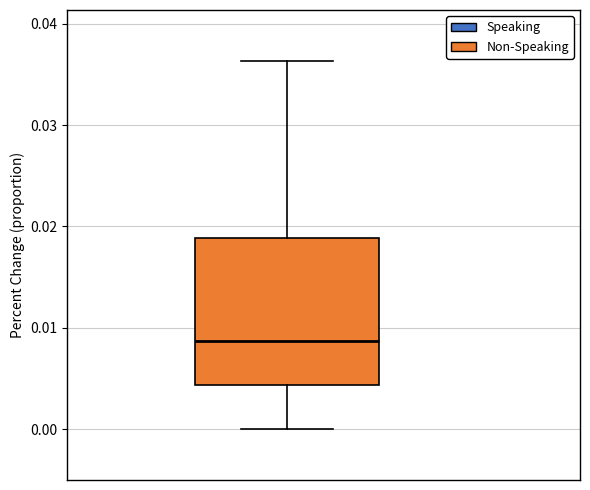

Read this box plot against the y-axis: the position of the median line, the range covered by the box, and the ends of both whiskers. The values are not printed on the chart, so give them approximately, as read against the axis.

median 0.009, box 0.004 to 0.019, whiskers 0.000 to 0.036